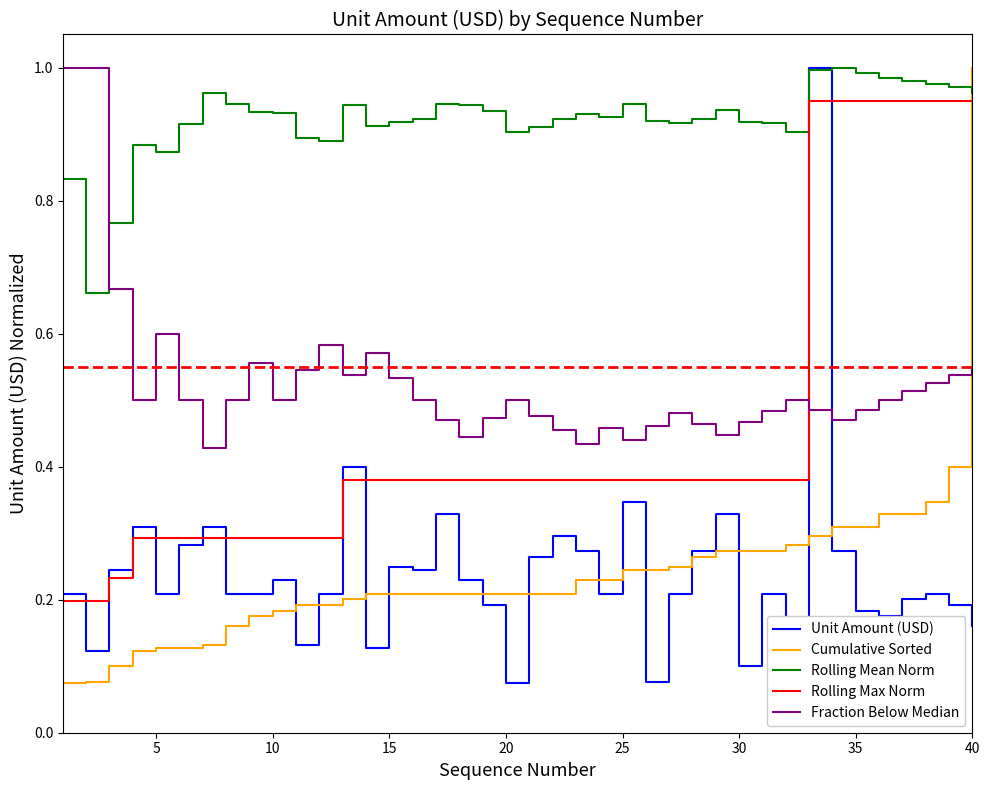

True or false: Rolling Max Norm and Cumulative Sorted cross at least once.

True